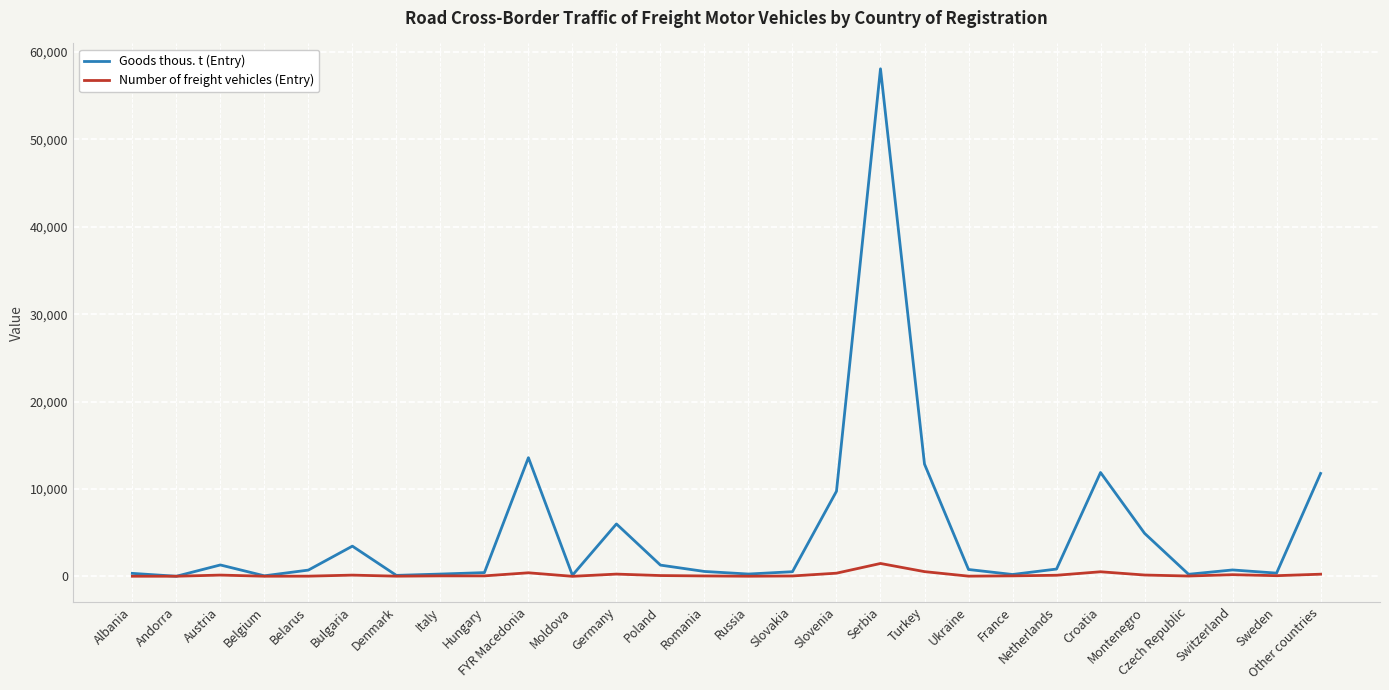

In Goods thous. t (Entry), how many points are lower than both neighbors (excluding endpoints)?

8